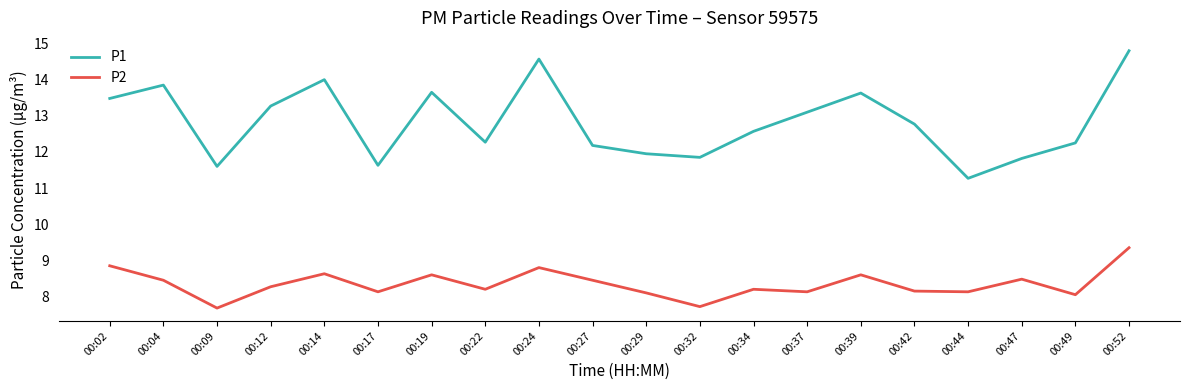

What is the difference between the highest and lowest values at 00:14?

5.4